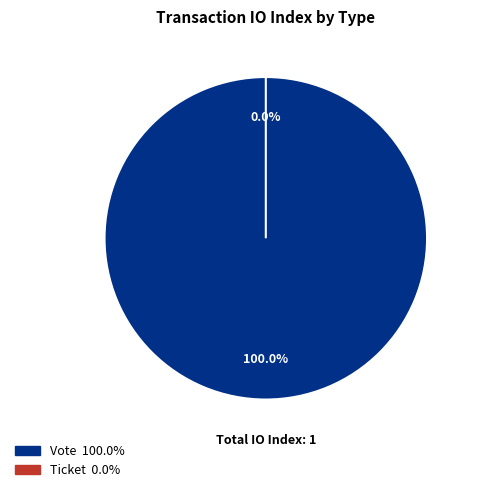

To the nearest percent, what is the average slice percentage?

50%